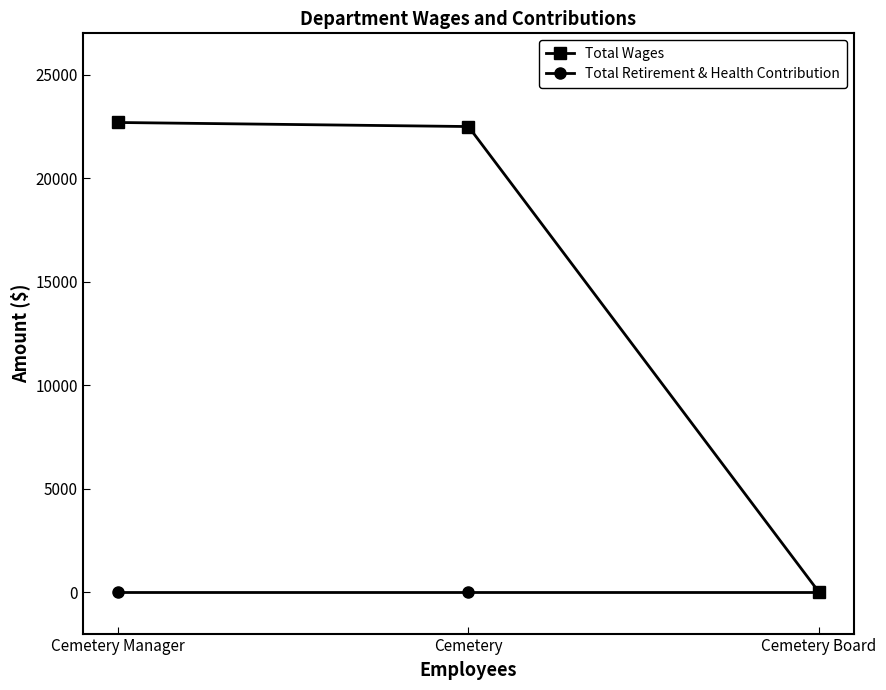

What is the difference between the Total Wages values at Cemetery Manager and Cemetery?

196